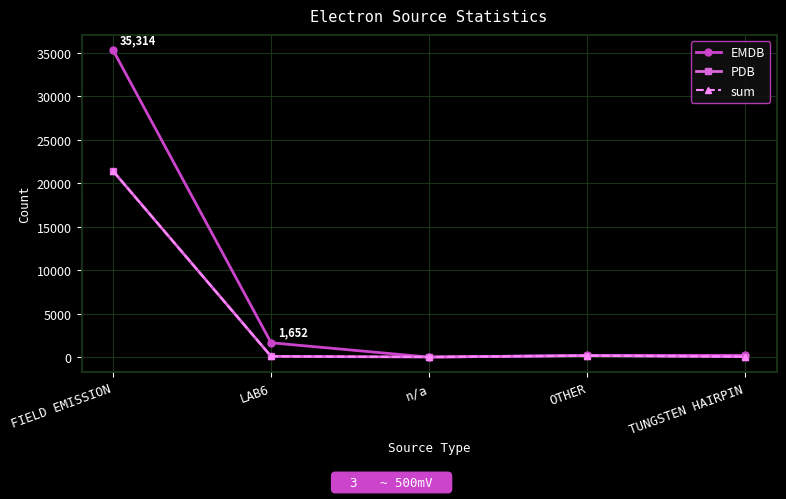

Does the chart have visible grid lines?

Yes